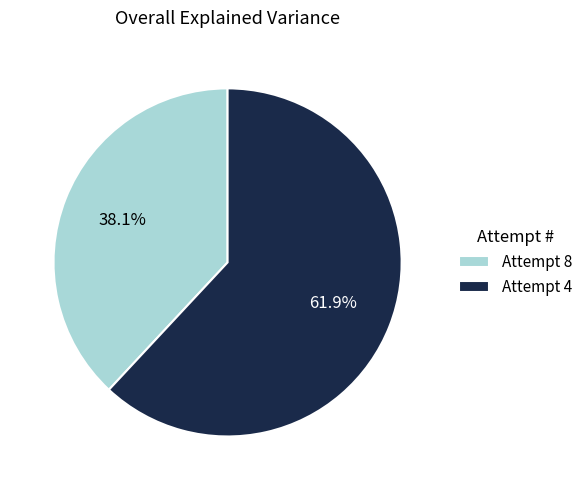

Approximately how many times larger is the value at Attempt 4 compared to Attempt 8?

1.6